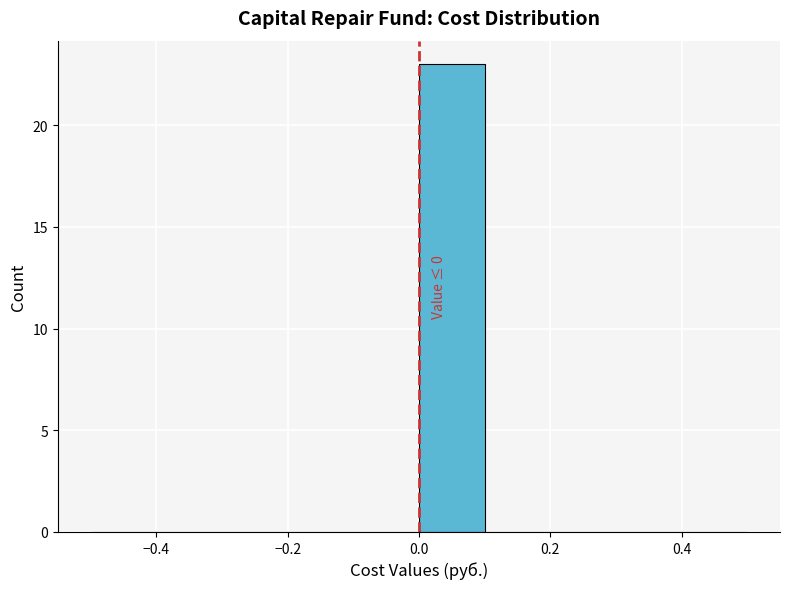

Which range on the x-axis has the tallest bar?

0.0 to 0.1